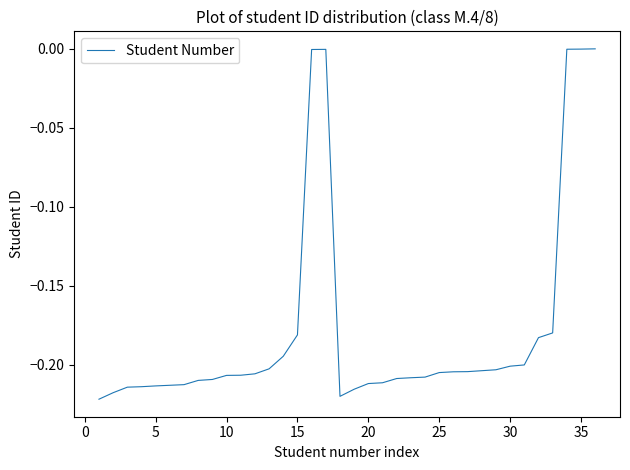

Does the chart have visible grid lines?

No